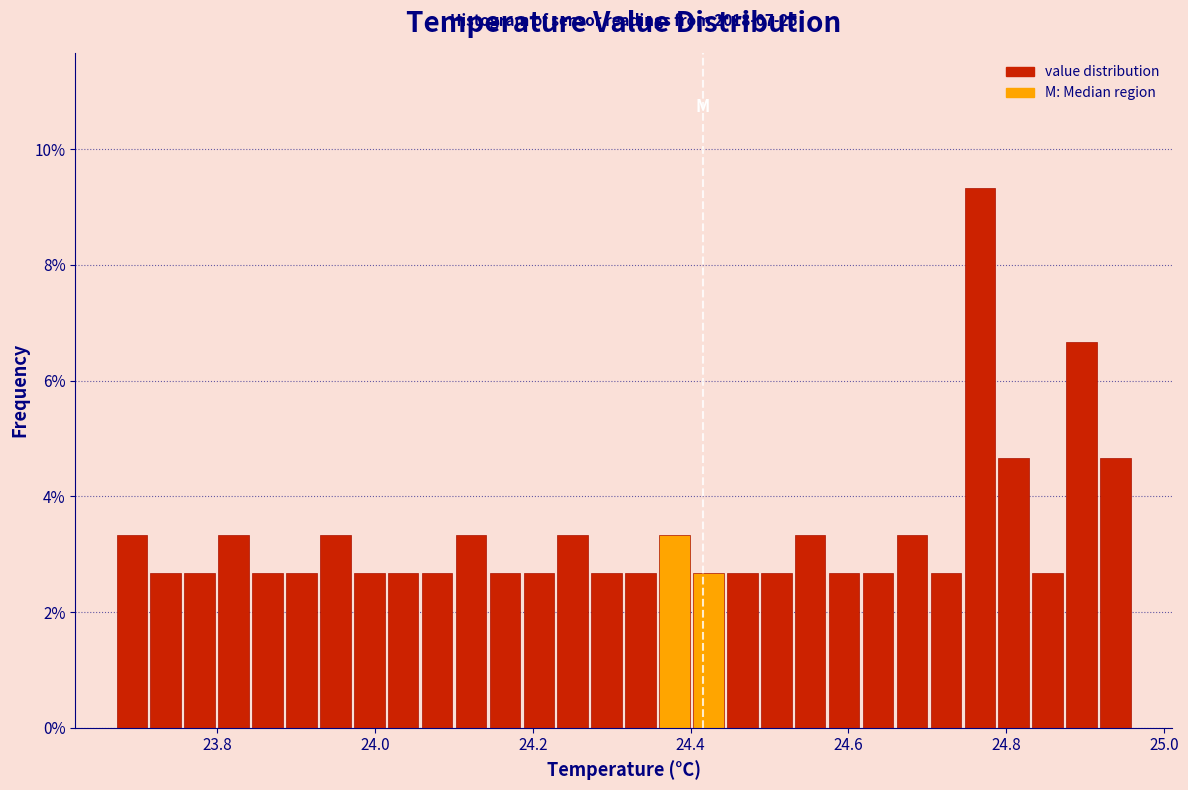

Read against the x-axis, roughly where is the centre of the tallest bar?

24.76